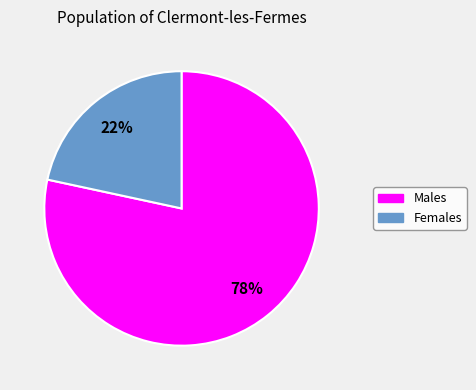

Is there a majority slice in this chart?

Yes